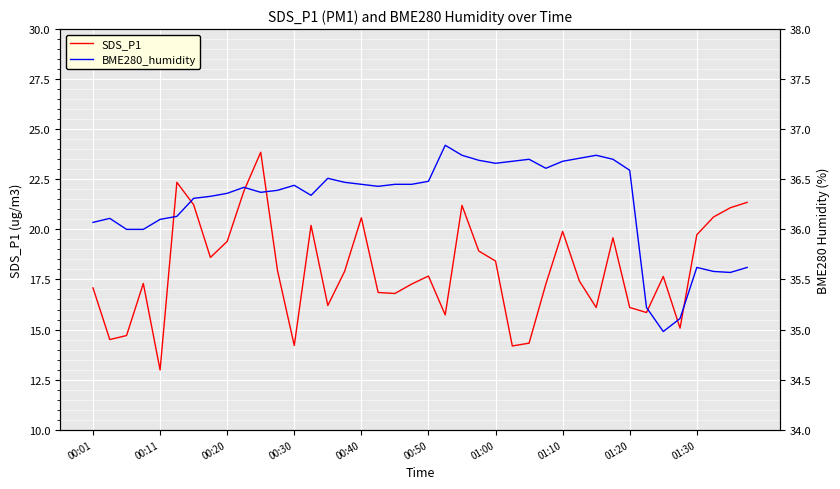

What is the difference between the maximum and minimum values in the BME280_humidity series?

1.9